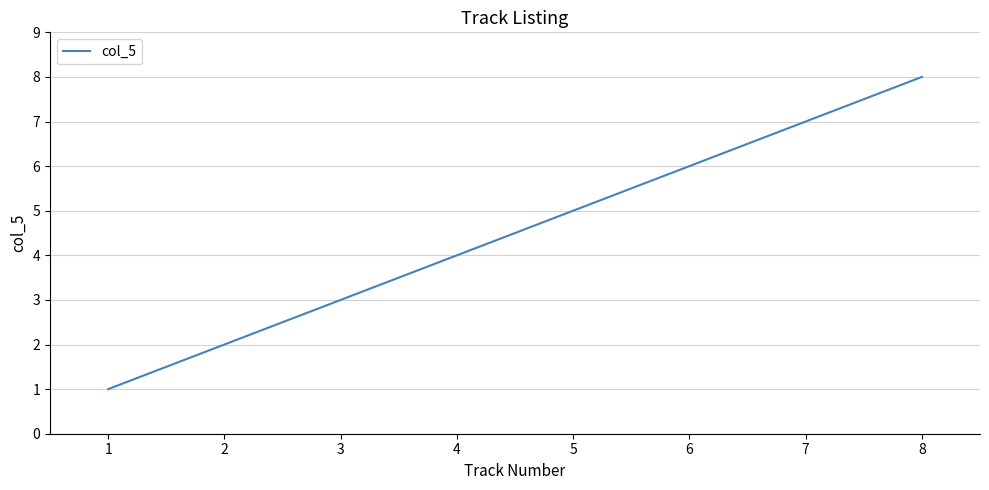

Which has a higher value, 6 or 7?

7